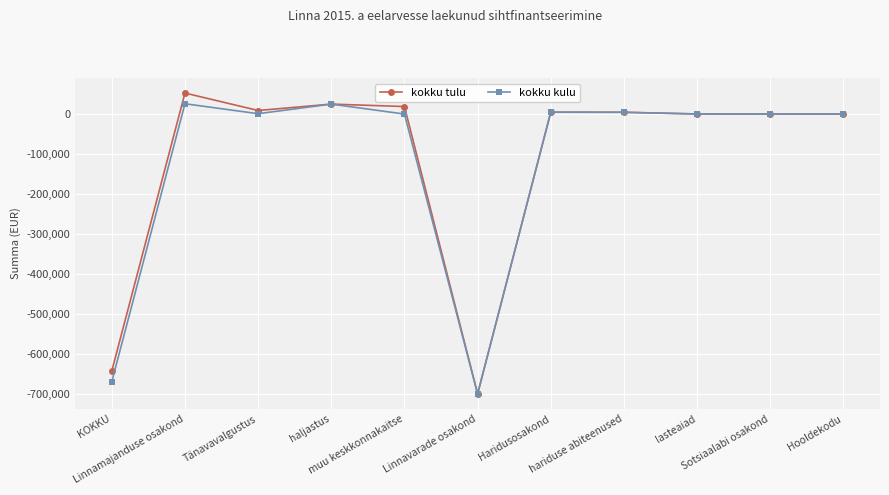

Which series has the largest total across all categories?

kokku tulu